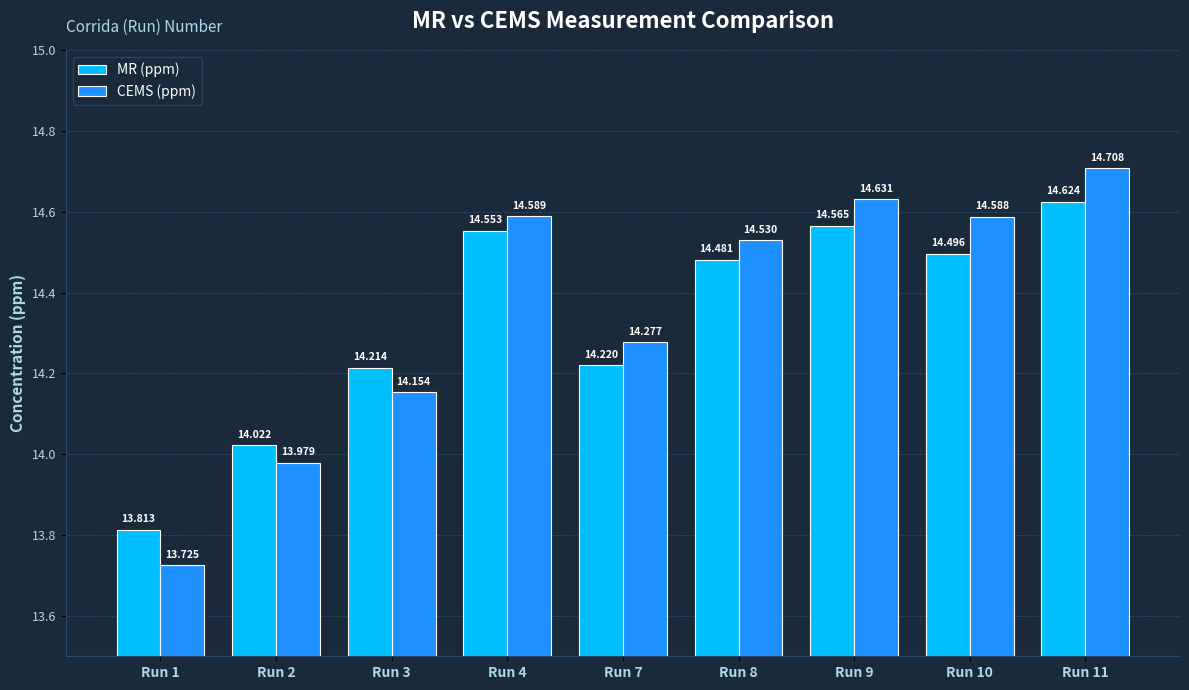

What is the sum of all MR (ppm) values?

129.0